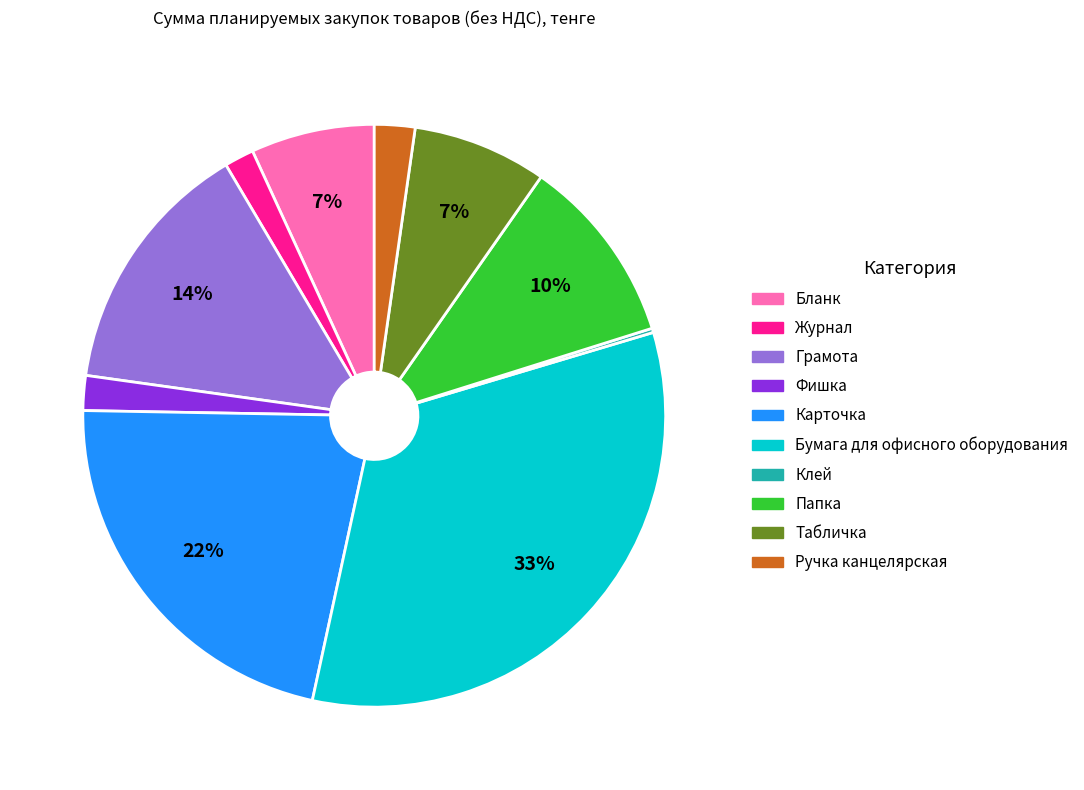

To the nearest percent, what is the combined percentage of Карточка and Папка?

32%